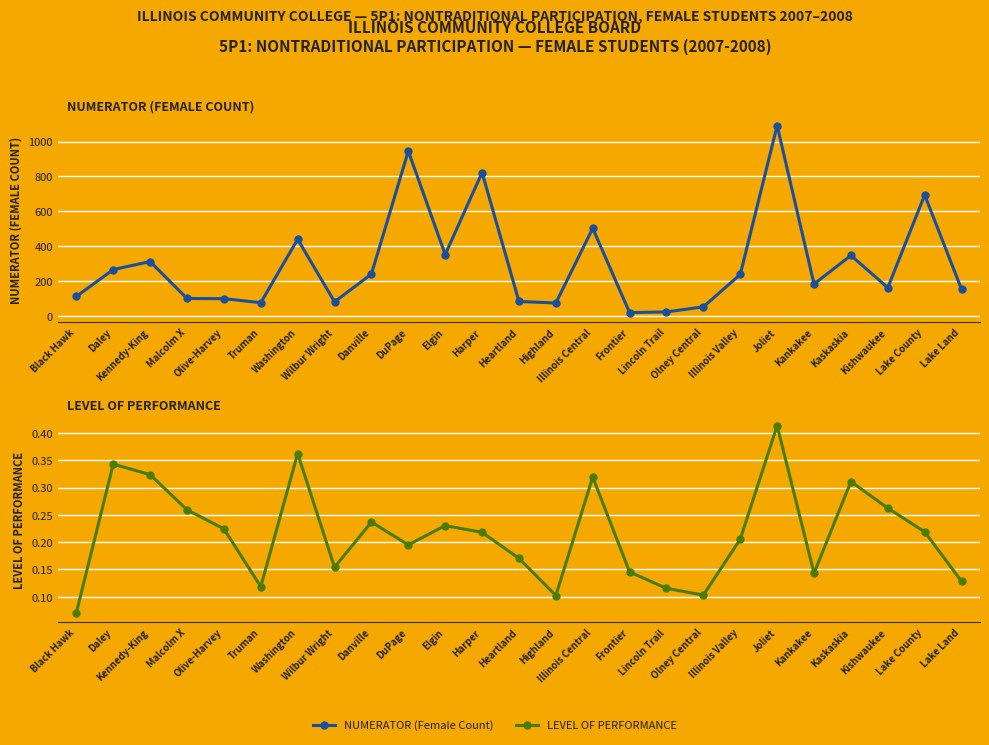

Is it true that NUMERATOR (Female Count) equals 439.0 at Washington?

True